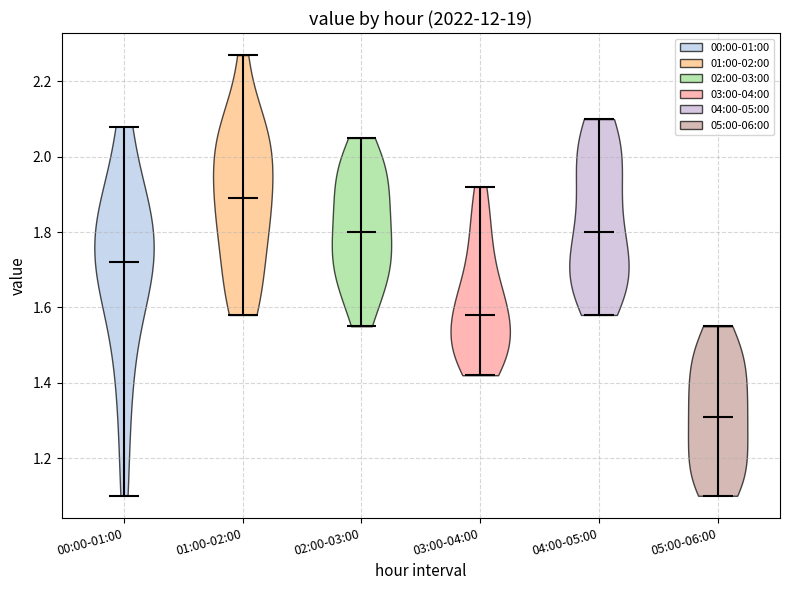

Reading left to right, read every violin against the y-axis: where its median line is, and the lowest and highest points it reaches. The values are not printed on the chart, so give them approximately, as read against the axis.

00:00-01:00: median line 1.72, lowest point 1.10, highest point 2.08
01:00-02:00: median line 1.90, lowest point 1.58, highest point 2.28
02:00-03:00: median line 1.80, lowest point 1.56, highest point 2.06
03:00-04:00: median line 1.58, lowest point 1.42, highest point 1.92
04:00-05:00: median line 1.80, lowest point 1.58, highest point 2.10
05:00-06:00: median line 1.32, lowest point 1.10, highest point 1.56